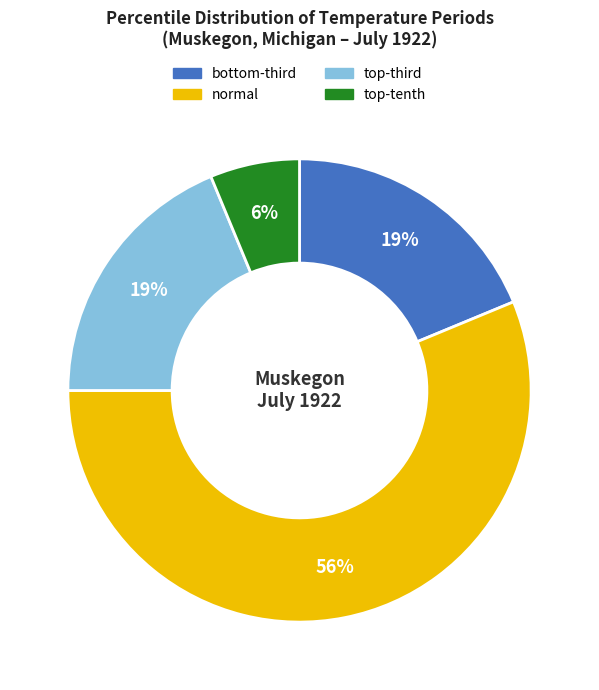

Is there a majority slice in this chart?

Yes